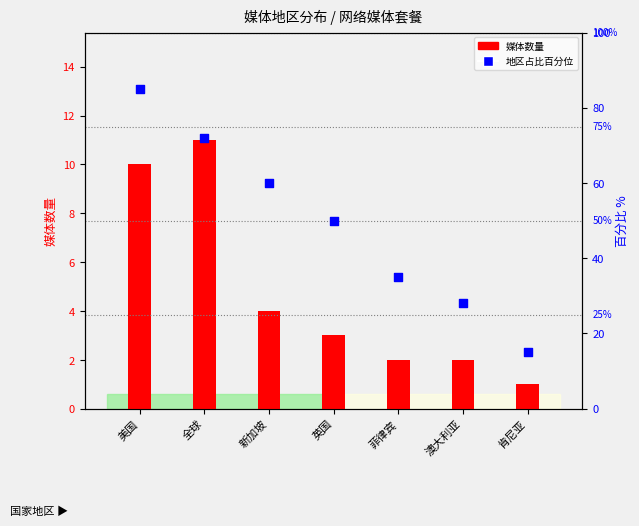

What is the ratio of the value at 菲律宾 to the value at 全球?

0.5